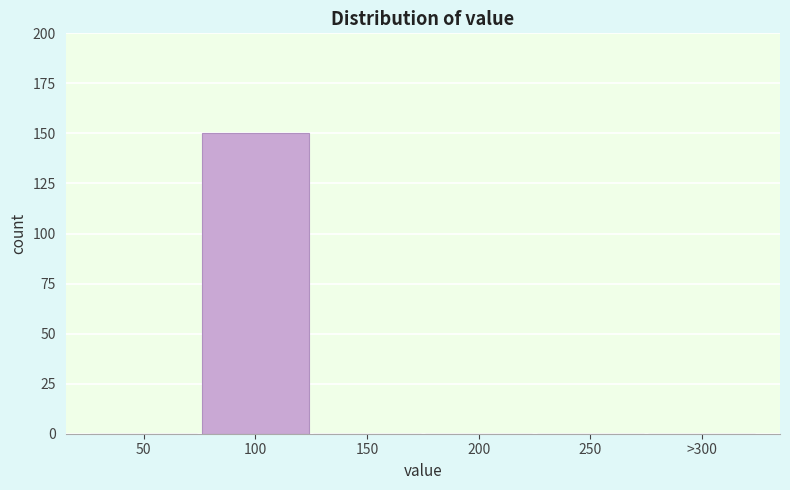

Reading left to right, what are all the values shown in this chart?

50=0	100=150	150=0	200=0	250=0	>300=0